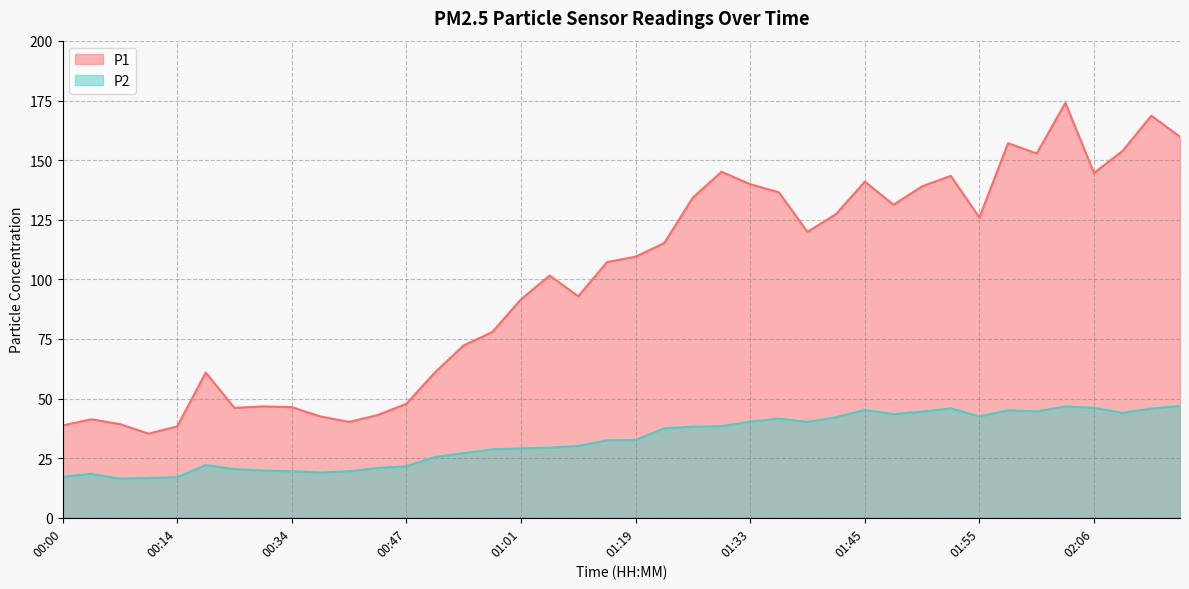

What is the difference between the maximum and minimum values in the P1 series?

138.7